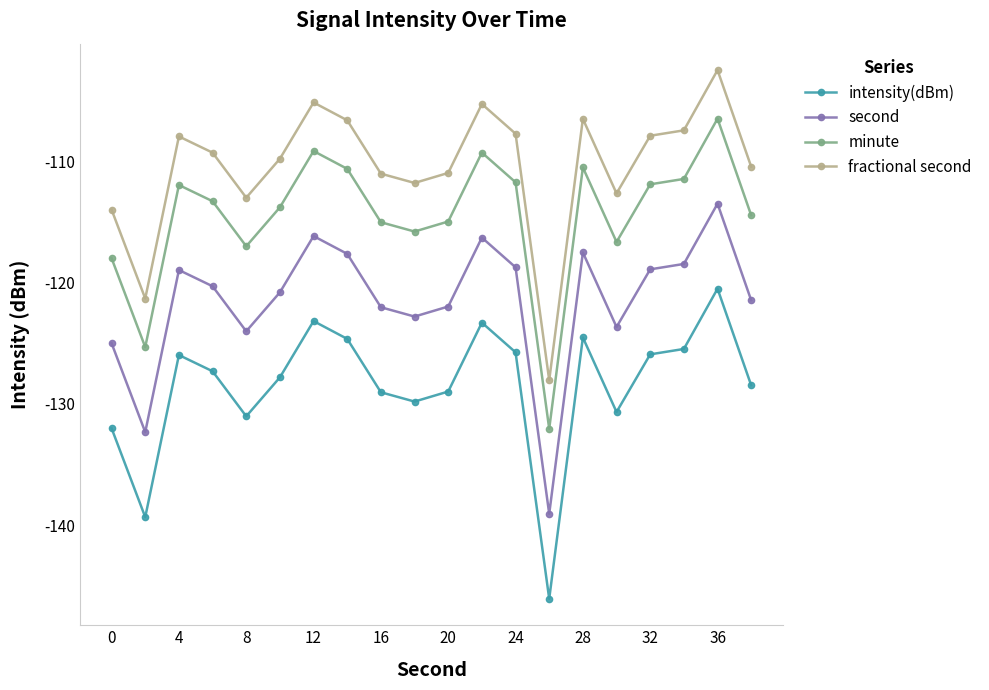

In fractional second, how many points are higher than both neighbors (excluding endpoints)?

5